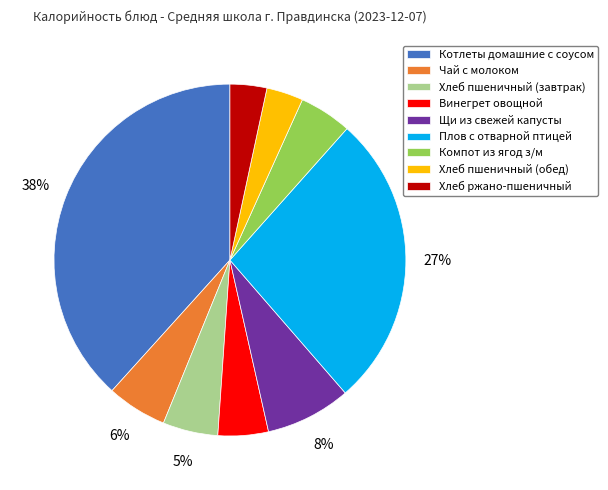

Is there a majority slice in this chart?

No